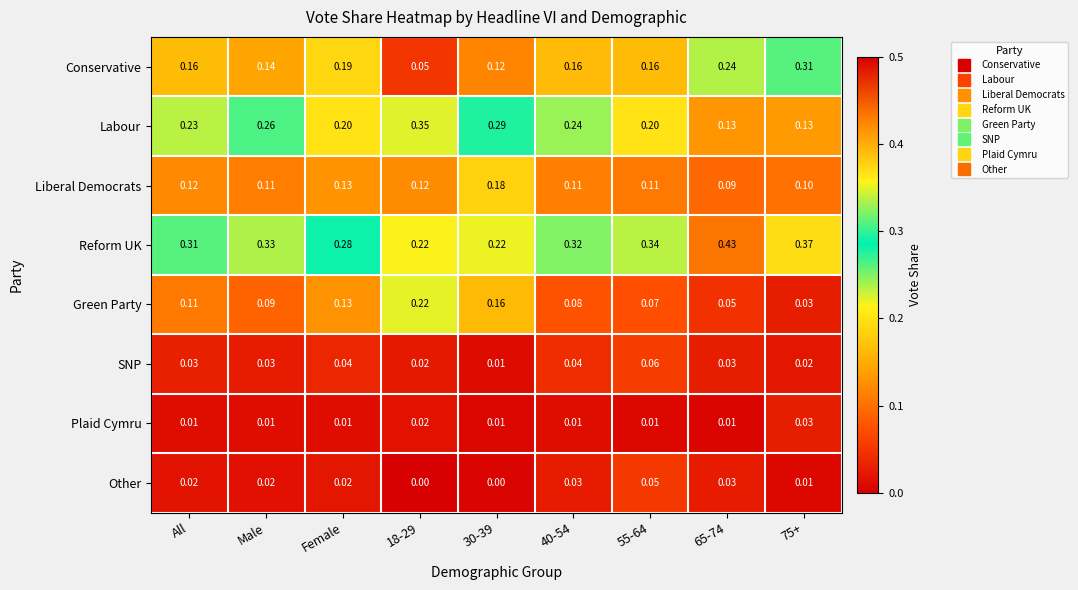

At Male, list the series in order from largest to smallest.

Reform UK, Labour, Conservative, Liberal Democrats, Green Party, SNP, Other, Plaid Cymru